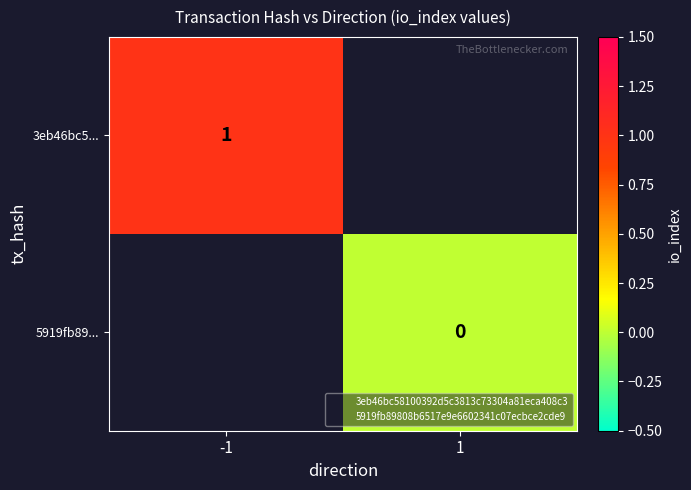

Which category has the lowest value in the 3eb46bc5... series?

-1